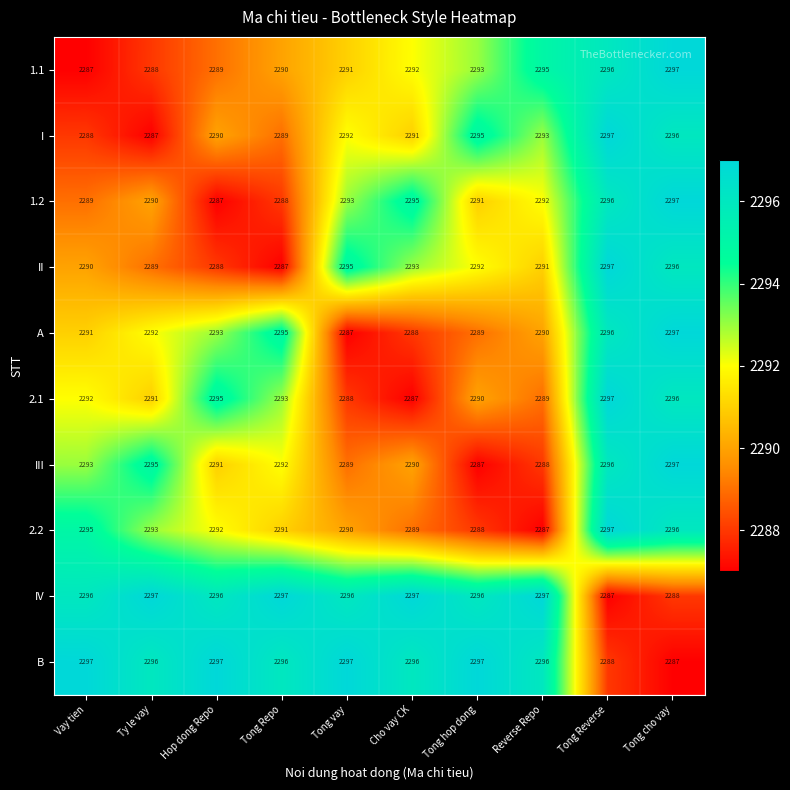

What value does the A series have at Tong vay?

2287